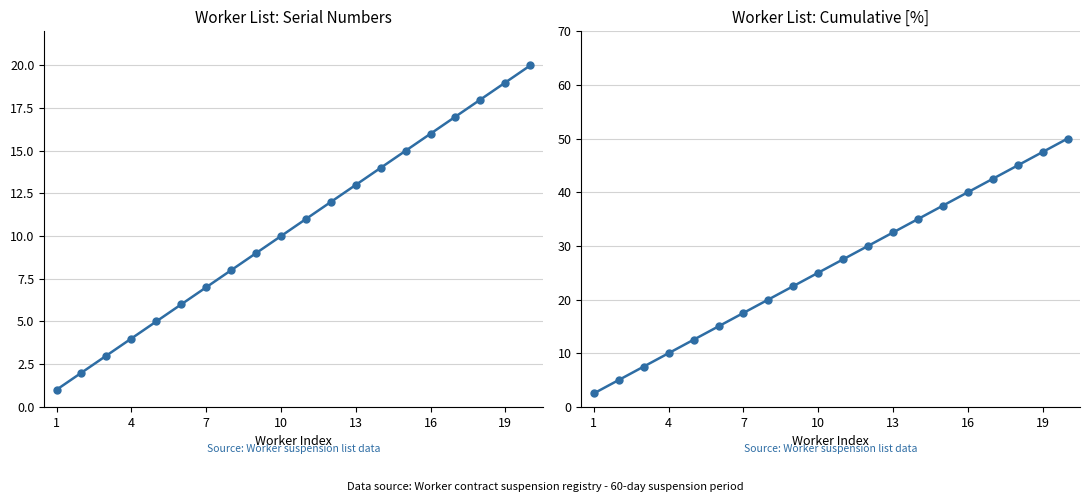

The Worker New No. series shows 7.3 at 16. True or false?

False